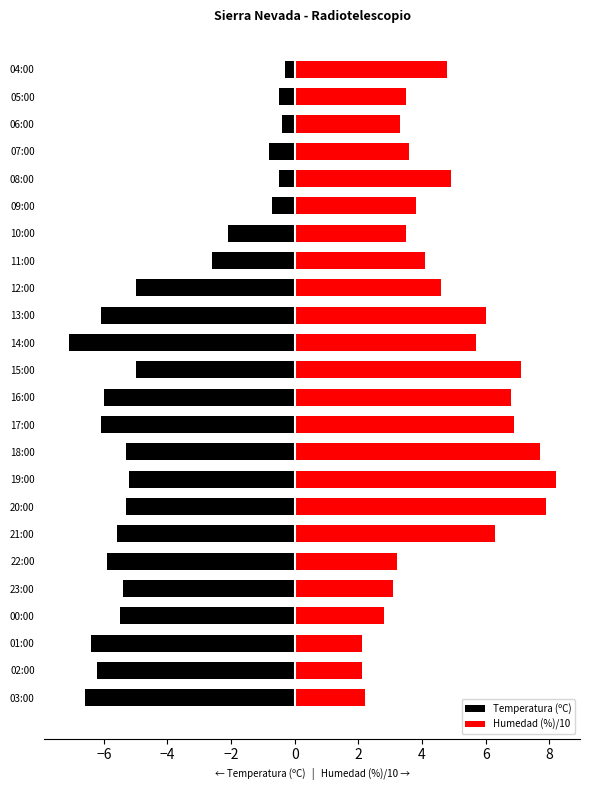

Which has a higher value, 04:00 or 14:00?

04:00